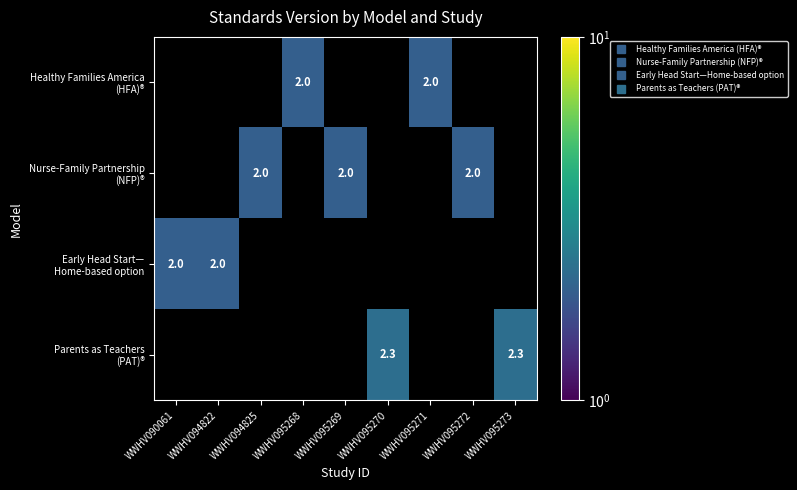

How many values in Nurse-Family Partnership (NFP)® are above zero?

3